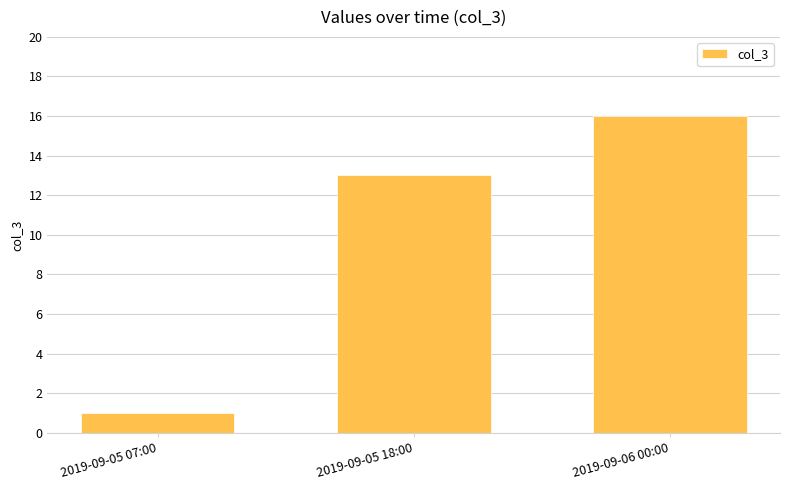

Reading left to right, what are all the values shown in this chart?

2019-09-05 07:00=1	2019-09-05 18:00=13	2019-09-06 00:00=16